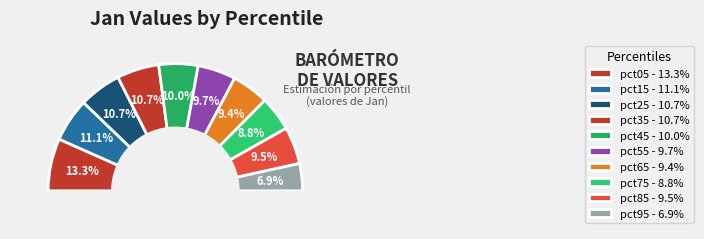

Does any single category account for the majority?

No